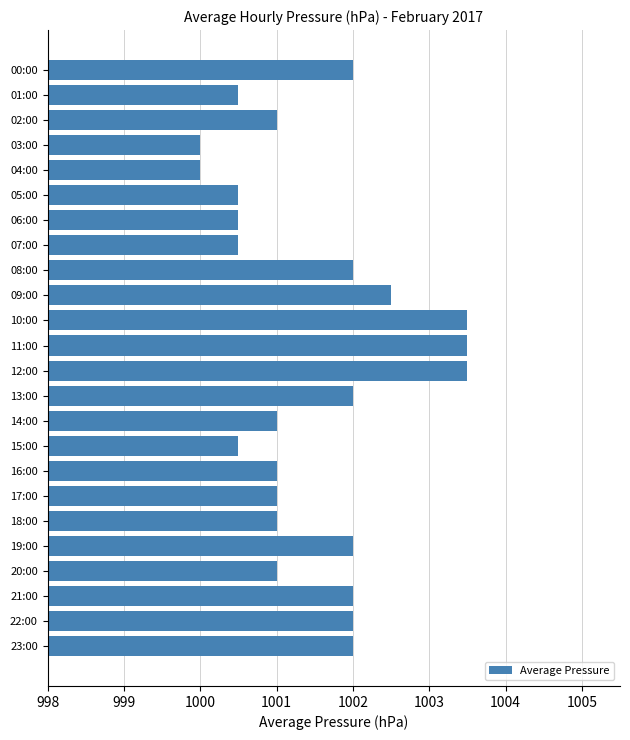

True or false: the data shows 531.5 at 18:00.

False